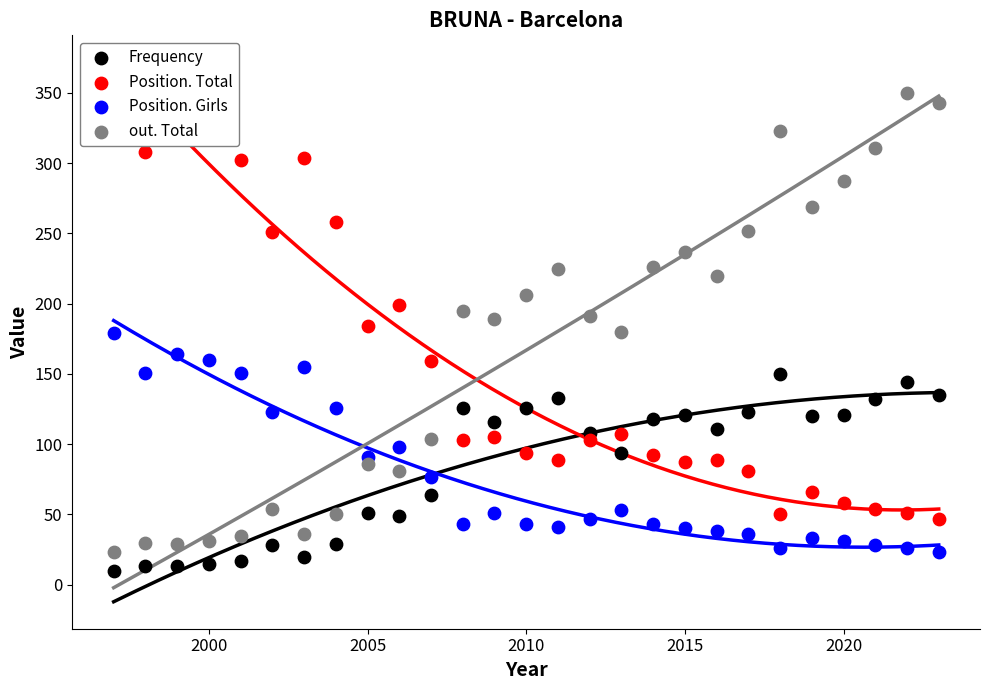

What are all the series names shown in the legend?

Frequency, Position. Total, Position. Girls, out. Total